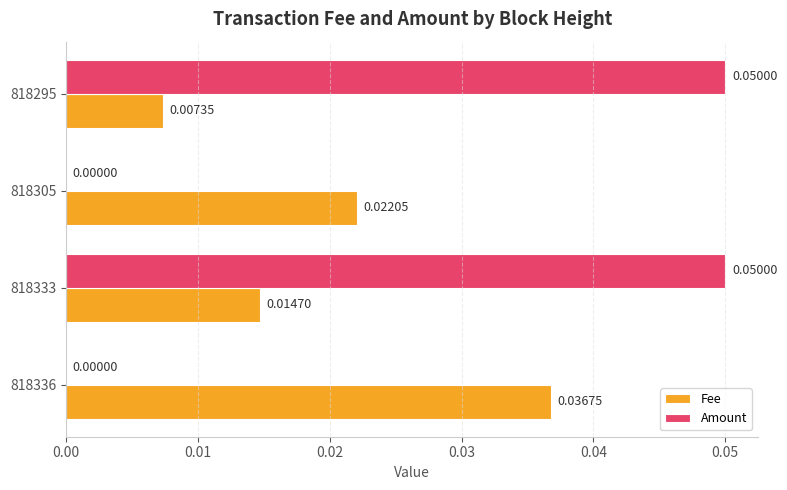

At which category is the sum across all series the highest?

818333